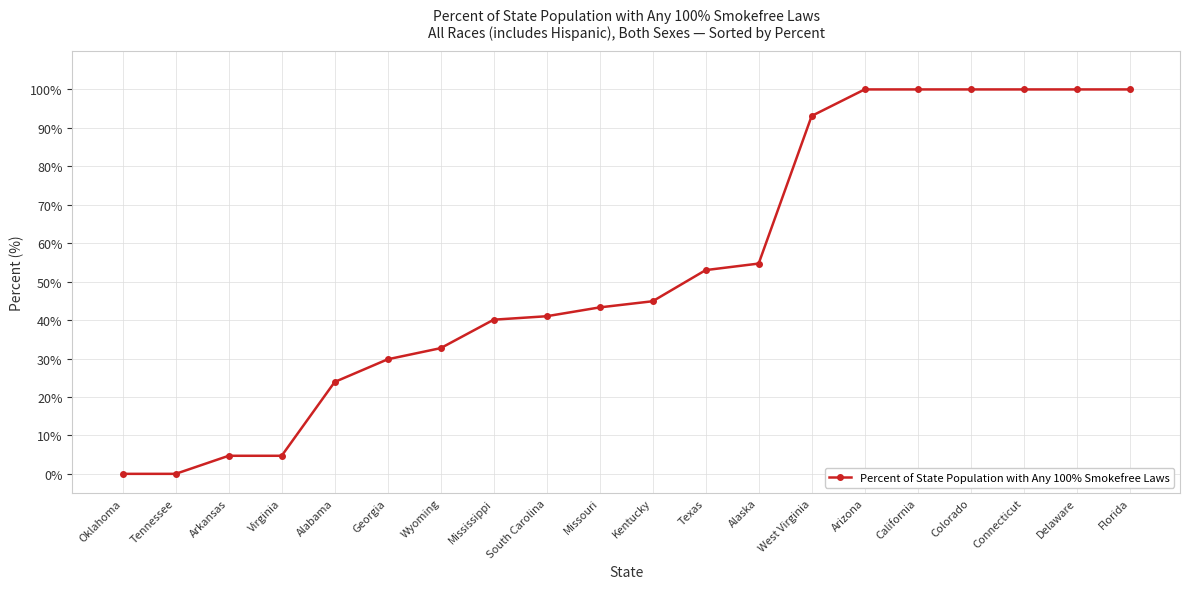

What value does the data have at Missouri?

43.3